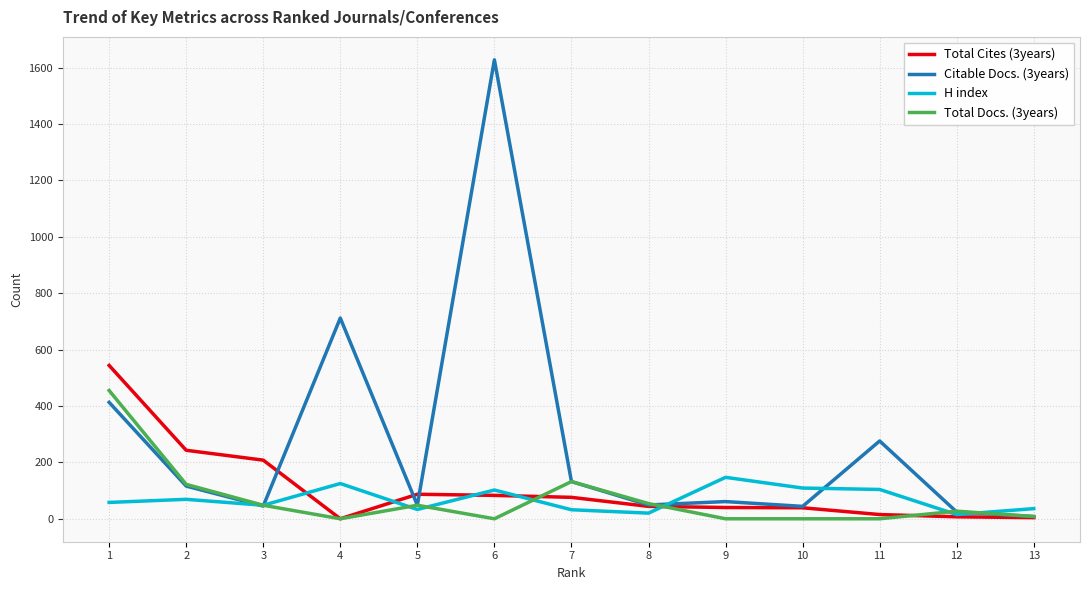

Which series has the largest range (max minus min)?

Citable Docs. (3years)